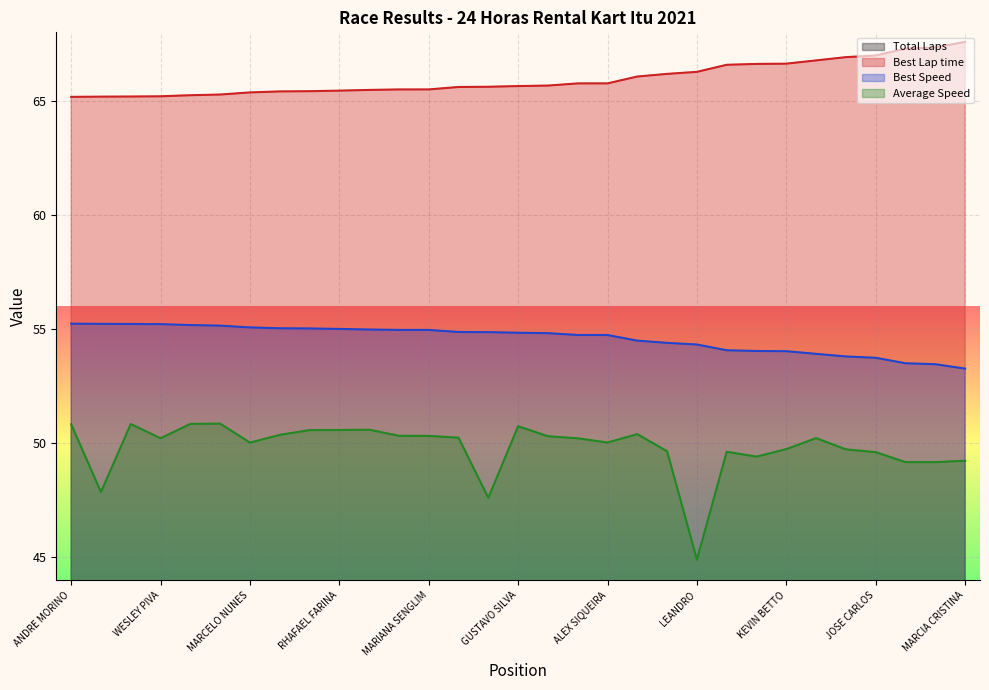

What is the label of the 26th point from the left?

JULIO SILVA